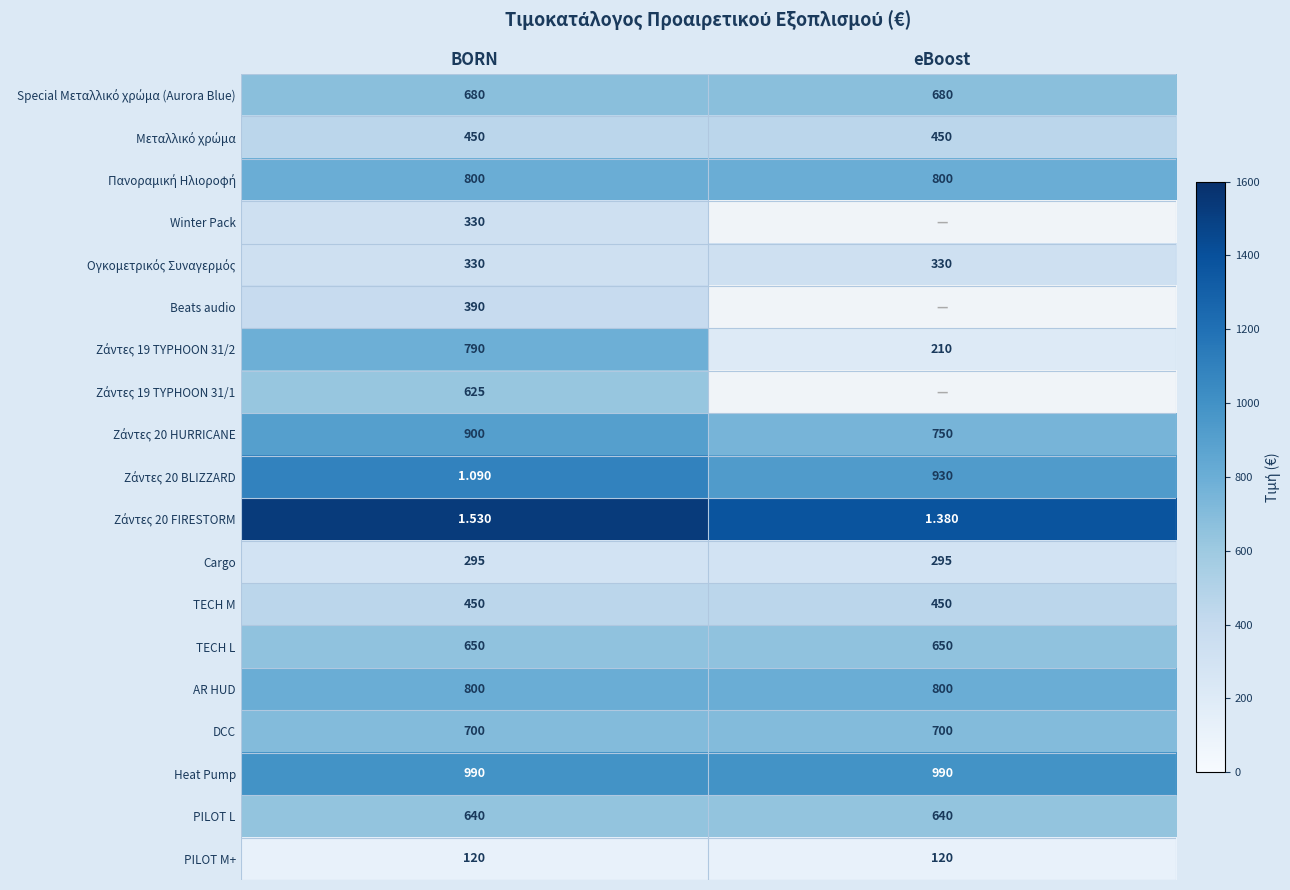

Which series has the largest range (max minus min)?

Ζάντες 19 TYPHOON 31/2